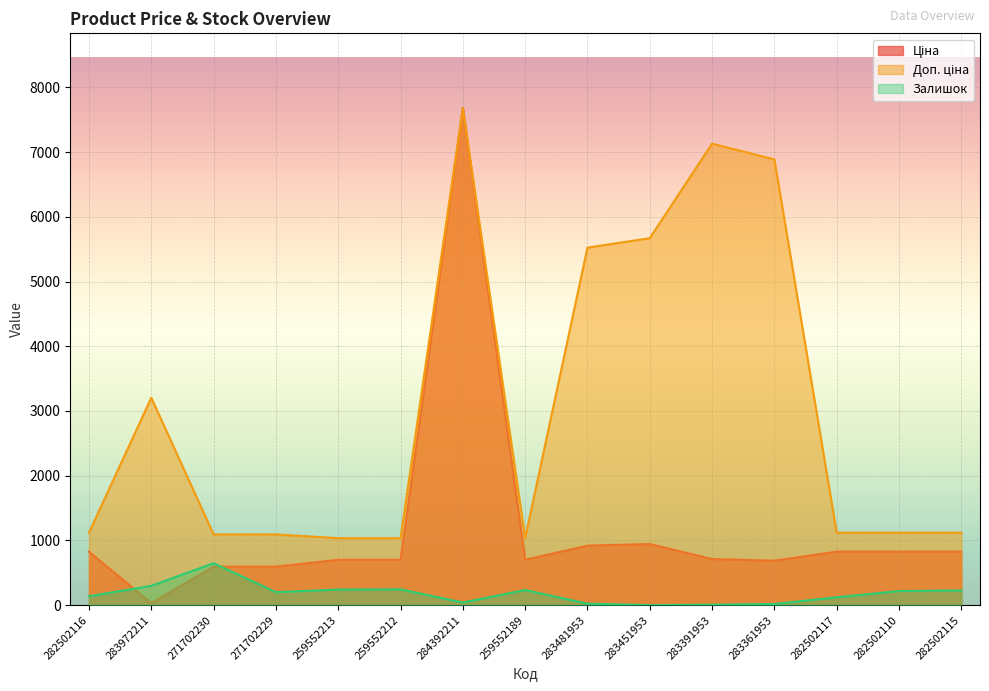

At which label is Залишок closest to 325?

283972211